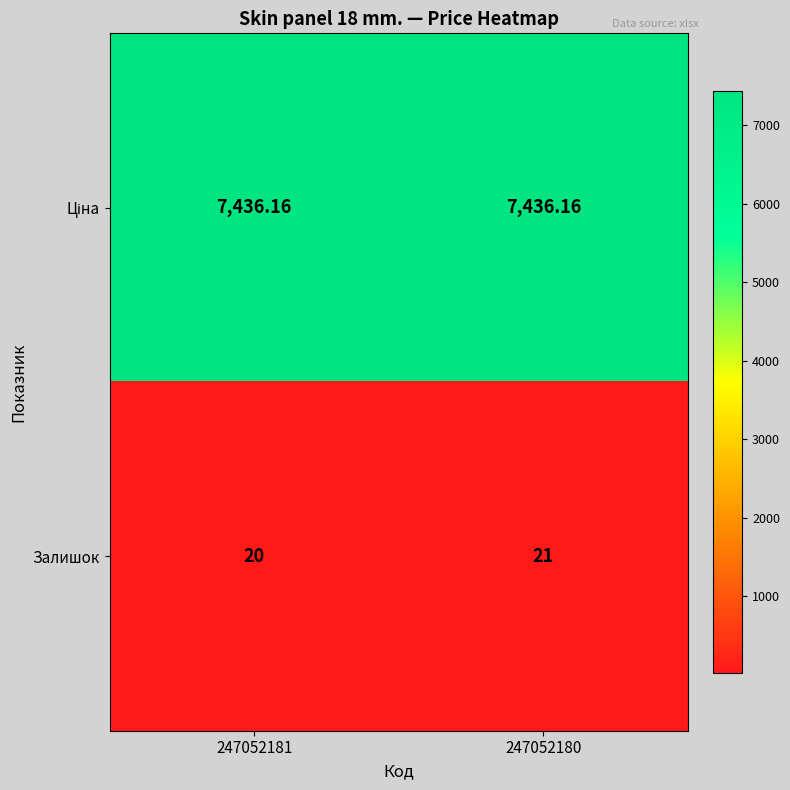

Between 247052181 and 247052180, which series saw the biggest shift?

Залишок